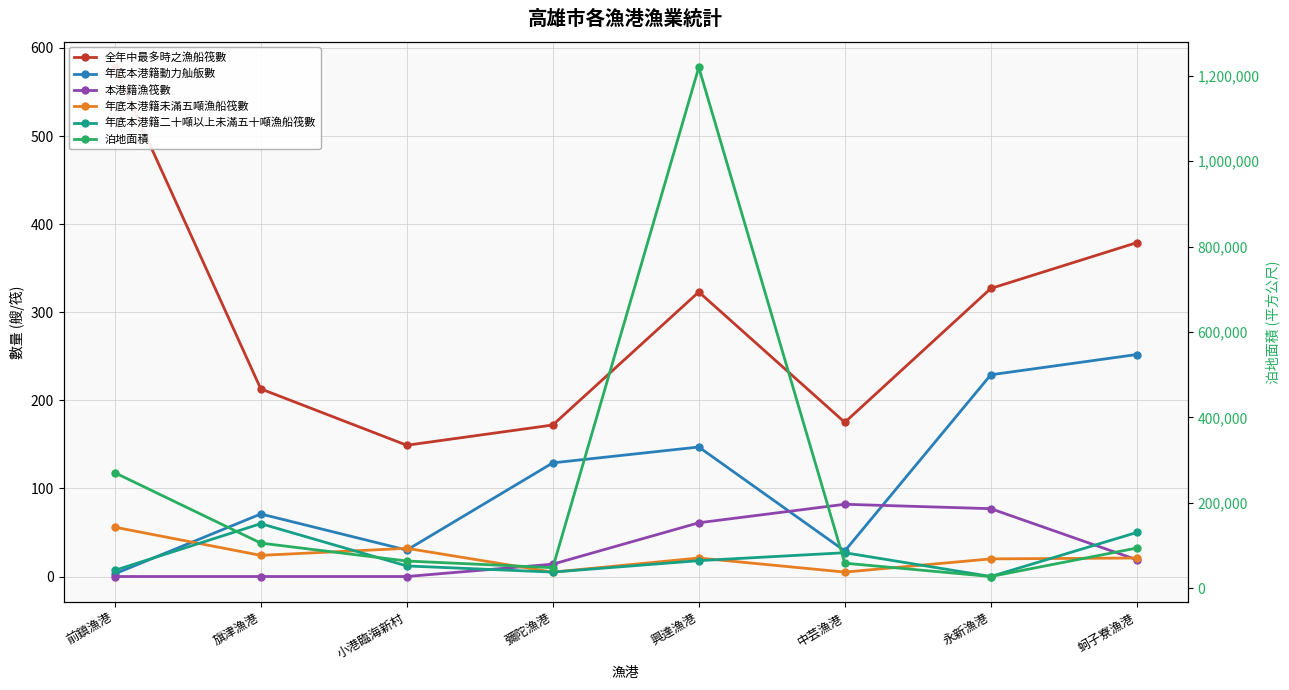

What is the difference between the second highest and second lowest values in the 全年中最多時之漁船筏數 series?

207